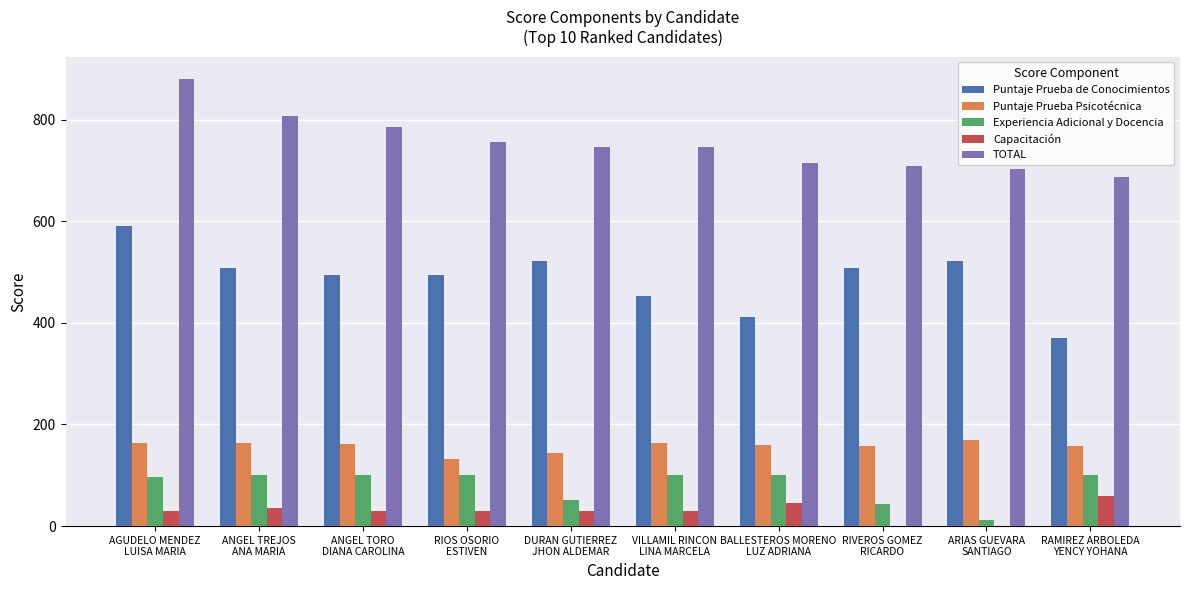

Which series has the largest total across all categories?

TOTAL